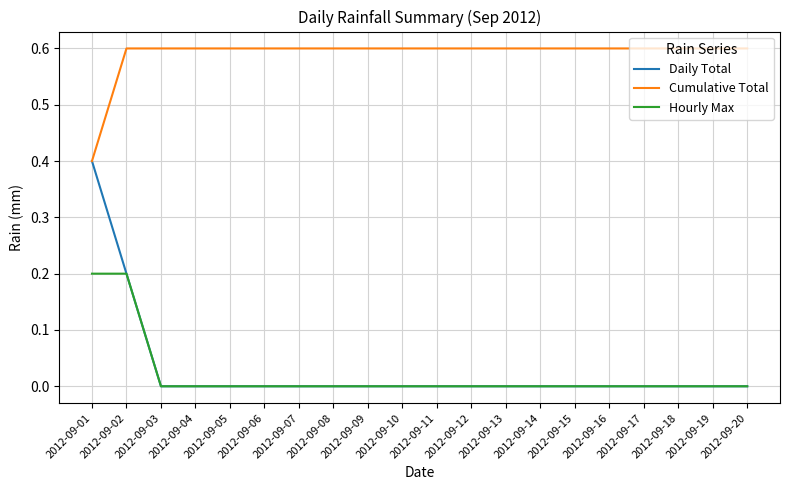

What is the difference between the maximum and second lowest values in the Daily Total series?

0.4